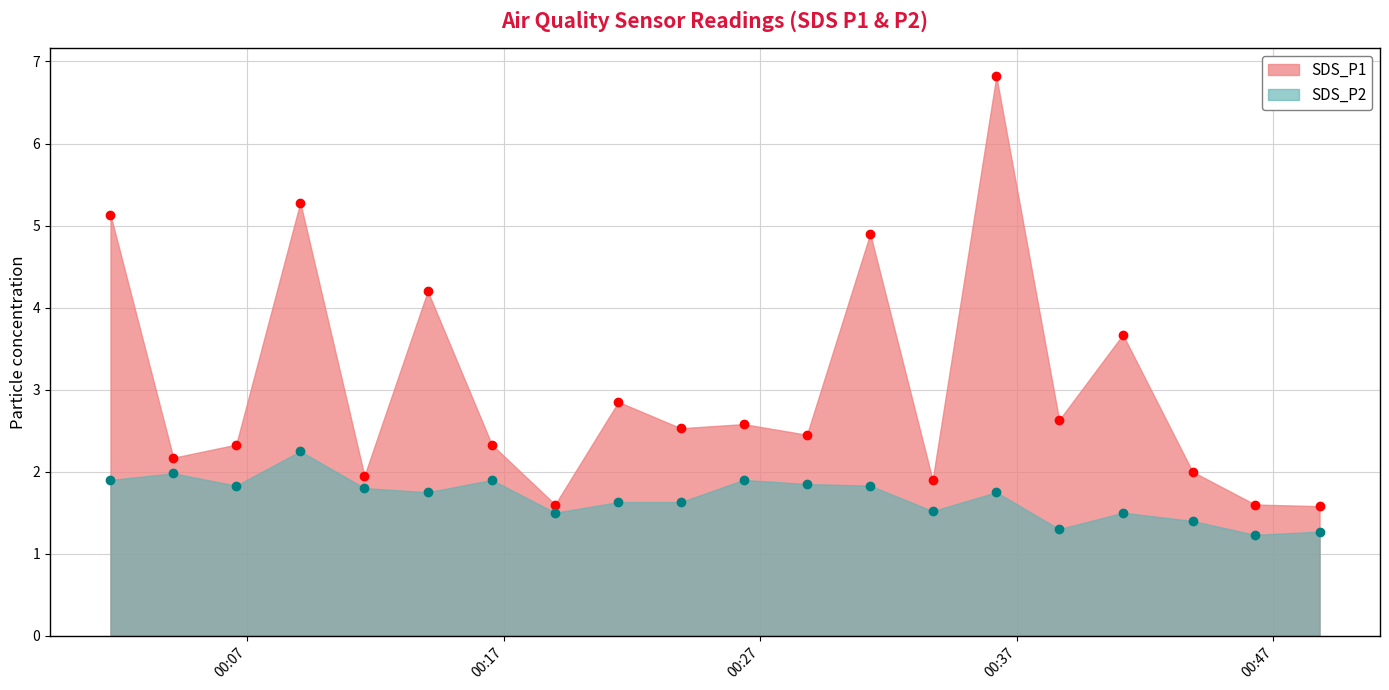

True or false: SDS_P1 has more than 0 interior local peaks.

True